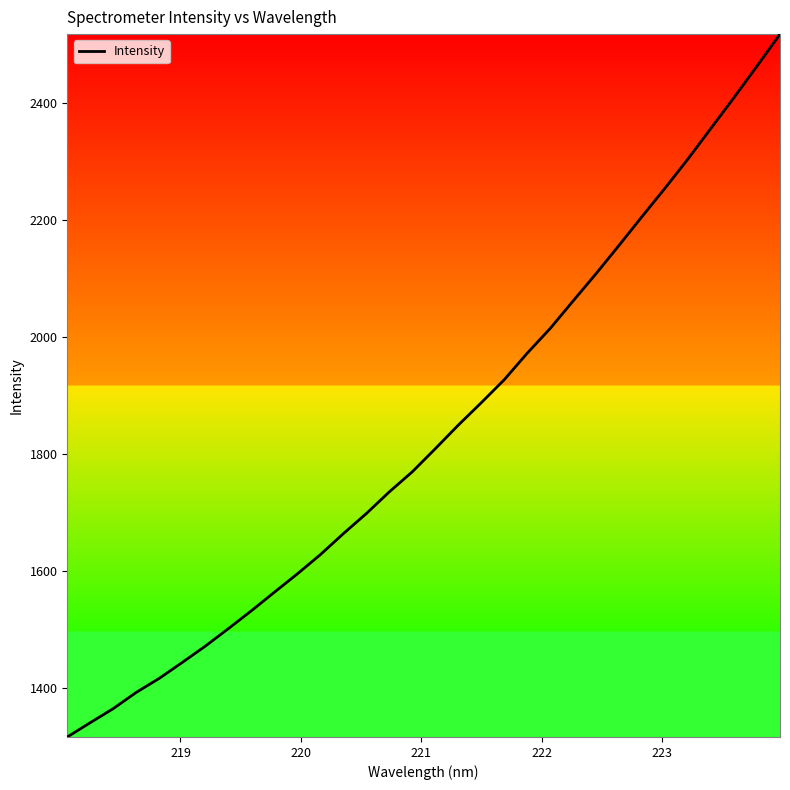

What is the greatest value displayed?

2517.8